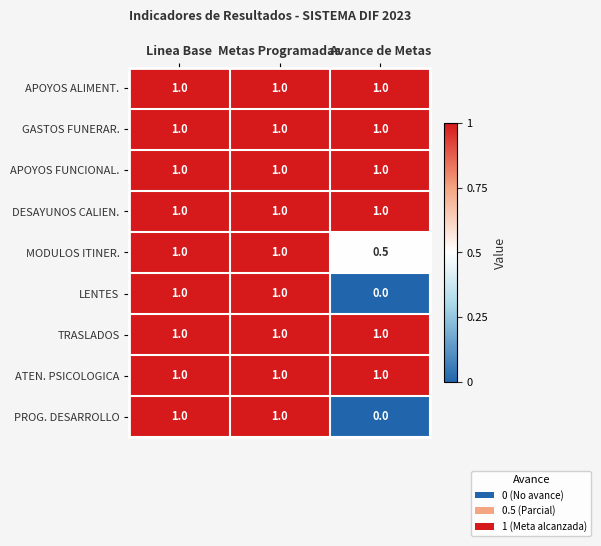

At how many categories does at least one series exceed 0?

3